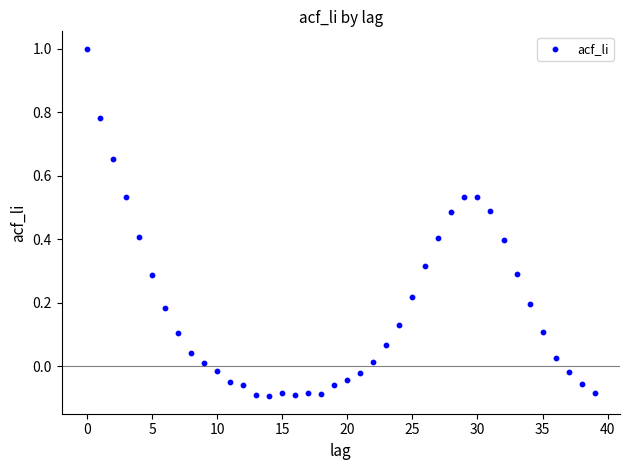

What is the range of Y values (max minus min)?

1.1